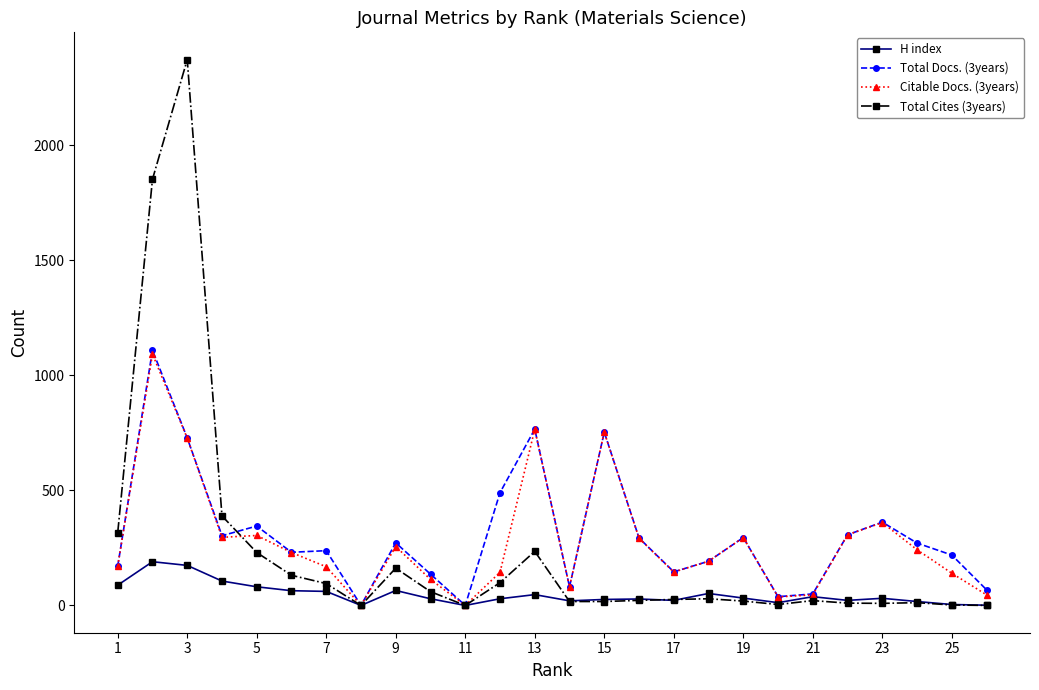

Which series has the largest range (max minus min)?

Total Cites (3years)